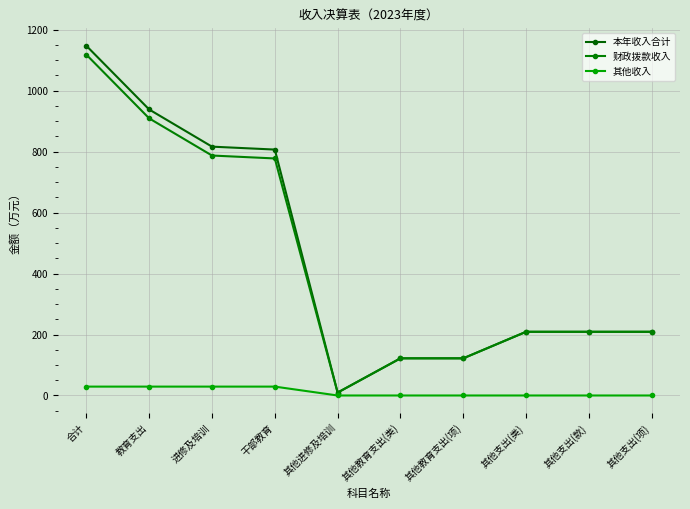

Does the chart have visible grid lines?

Yes